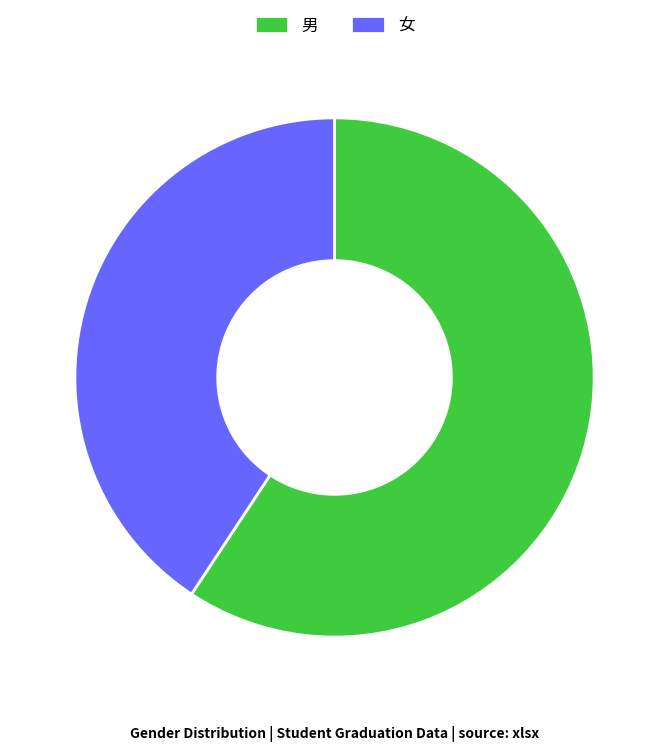

Combined, do 女 and 男 account for over 50%?

Yes